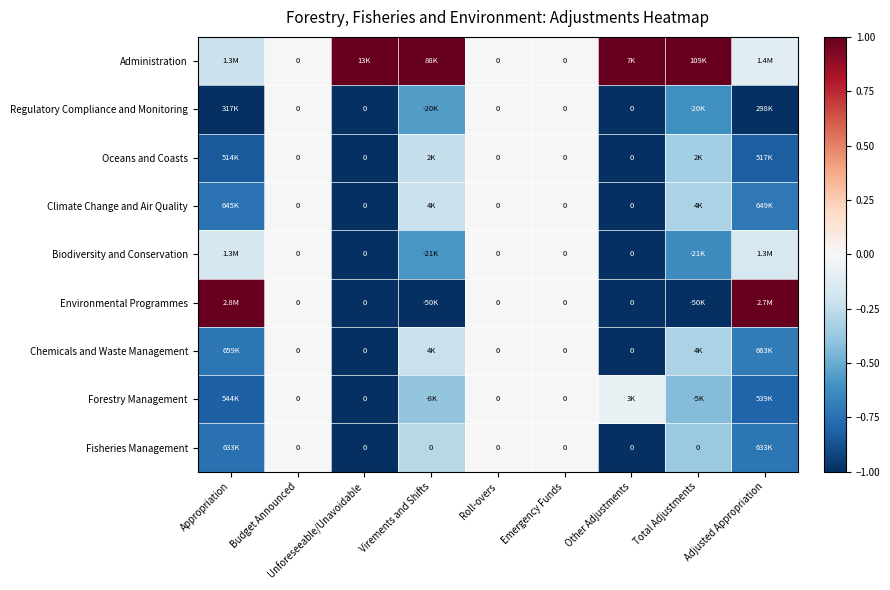

The Fisheries Management series shows 0.0 at Budget Announced. True or false?

True